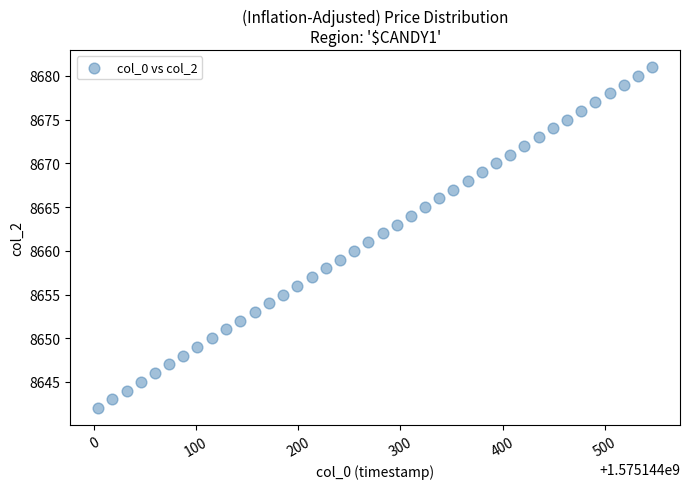

What is the range of Y values (max minus min)?

39